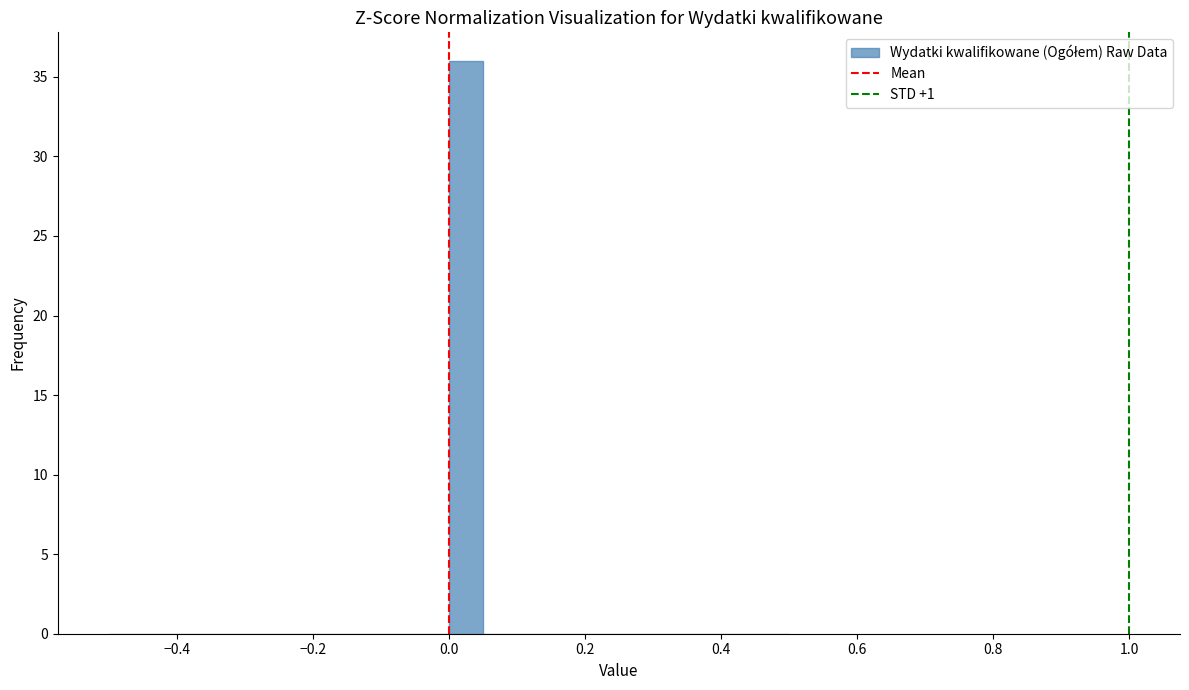

Read against the x-axis, roughly where is the centre of the tallest bar?

0.02